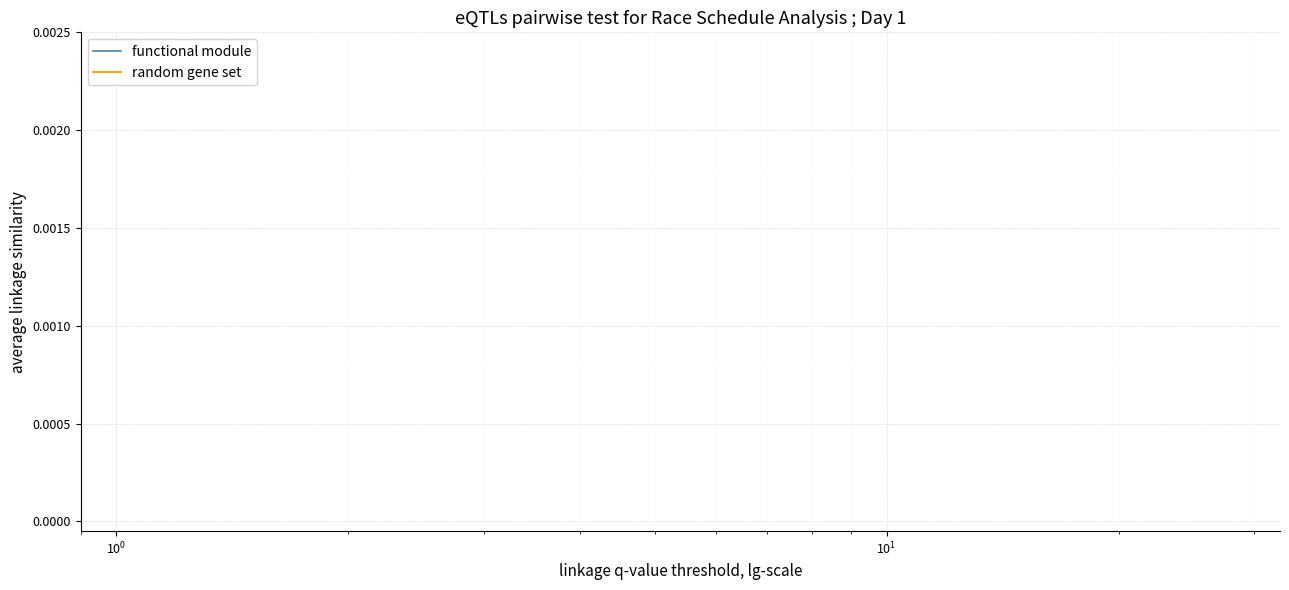

The value of functional module at $\mathdefault{10^{1}}$ is 0.4. True or false?

False